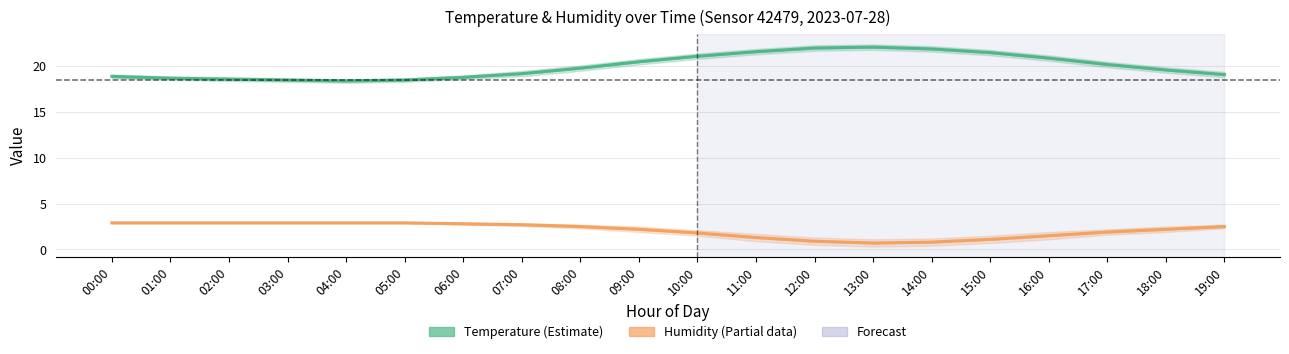

Is this an area chart (filled region under the line)?

No